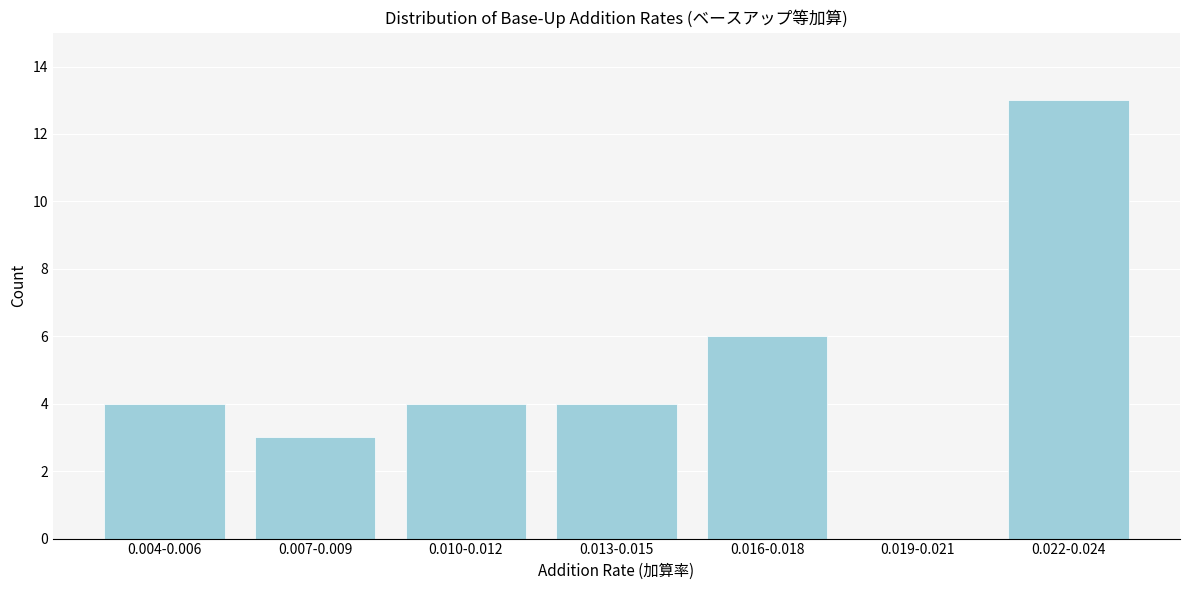

Reading right to left, what are all the values shown in this chart?

0.022-0.024=13	0.019-0.021=0	0.016-0.018=6	0.013-0.015=4	0.010-0.012=4	0.007-0.009=3	0.004-0.006=4